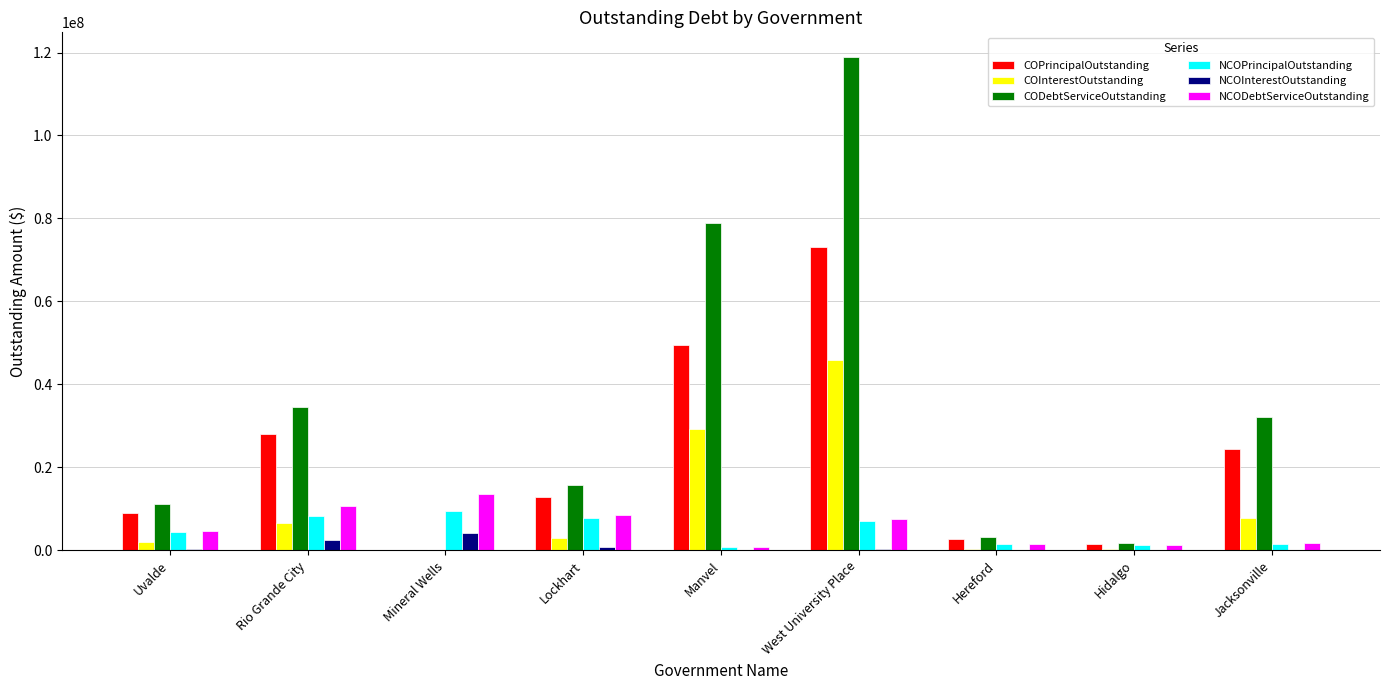

Which category has the highest value across all series?

West University Place